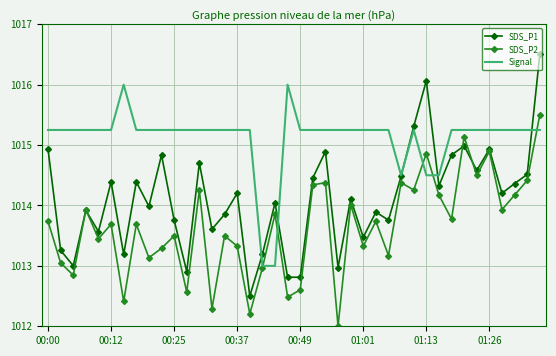

Which series has the largest range (max minus min)?

SDS_P1